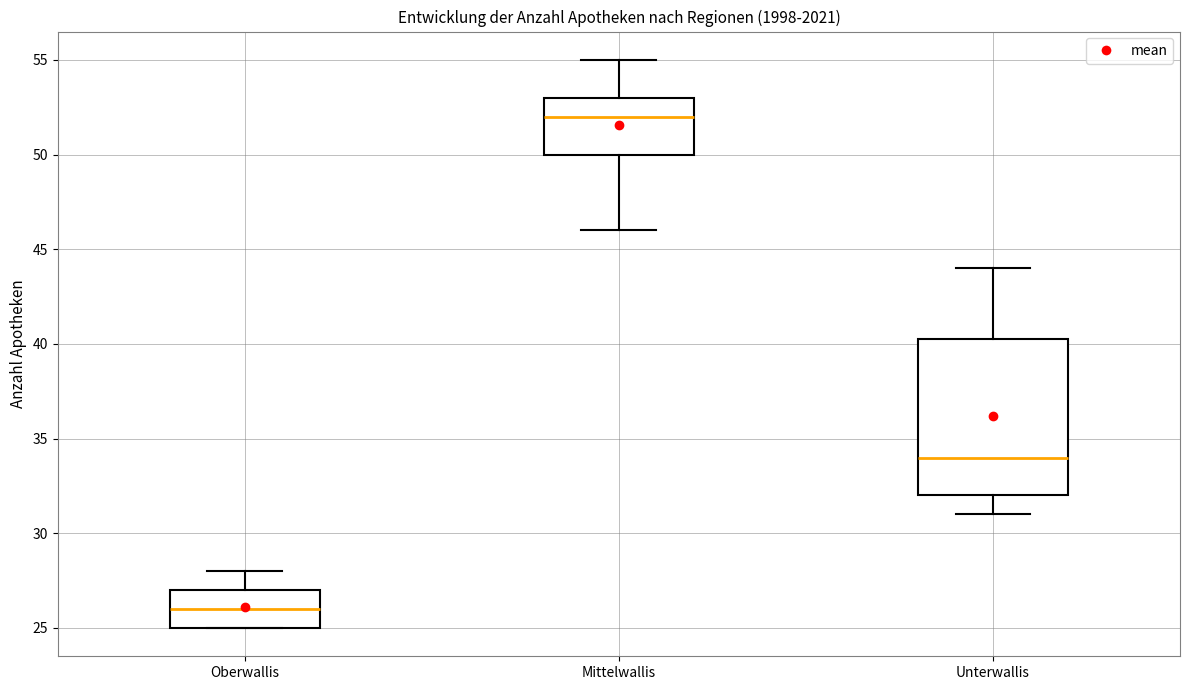

Comparing the boxes themselves (not the whiskers), which one is the tallest?

Unterwallis